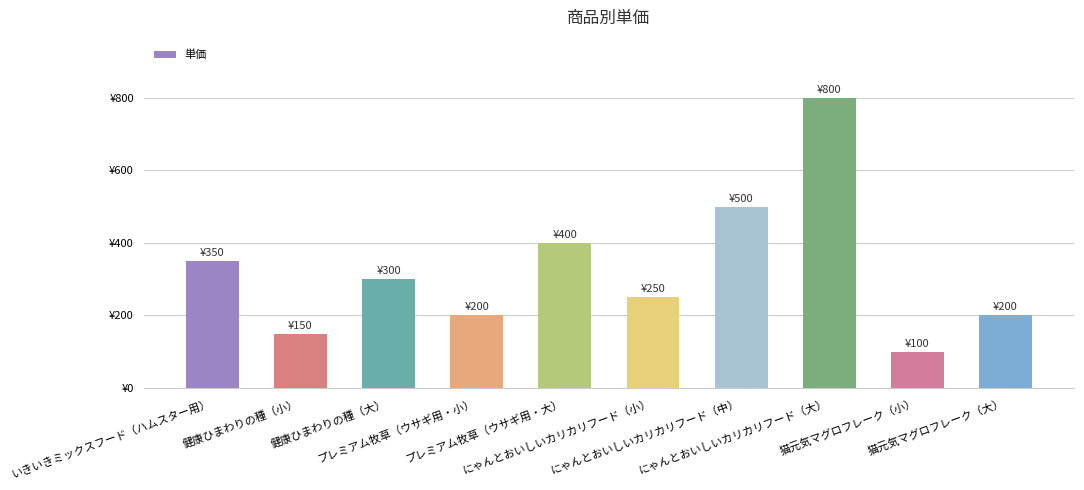

What is the change in value from にゃんとおいしいカリカリフード（小） to 猫元気マグロフレーク（大）?

-50